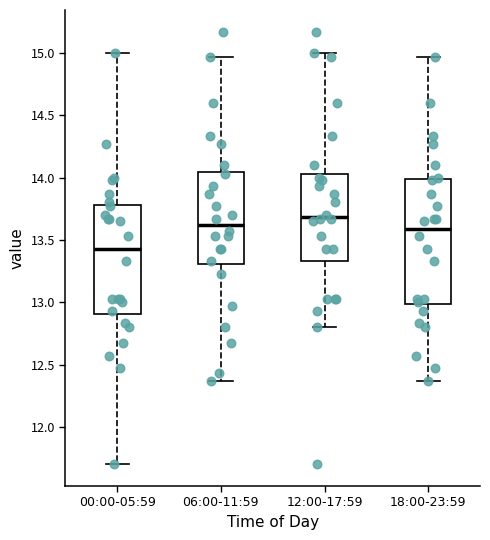

Which box is the tallest, from its lower edge to its upper edge?

18:00-23:59